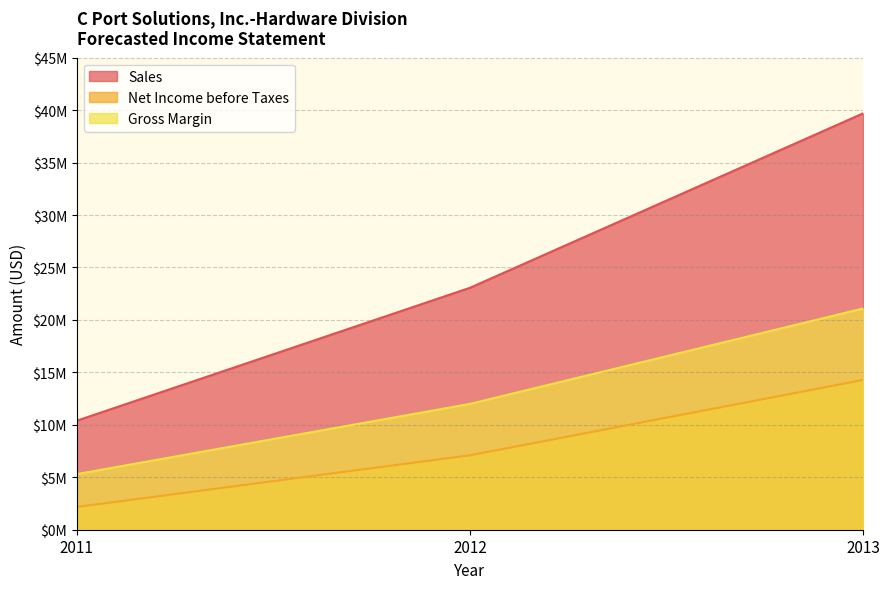

What is the difference between the maximum and minimum values in the Sales series?

29297000